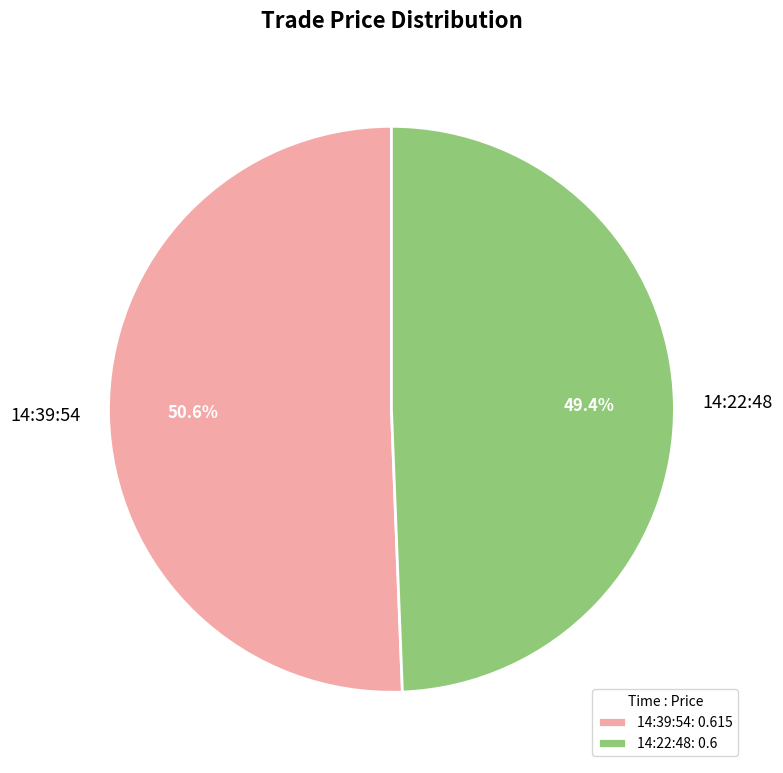

Which slice is the largest?

14:39:54